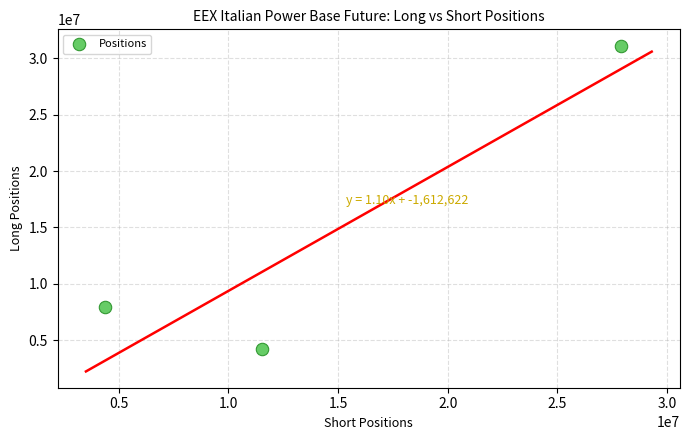

What Y value in the scatter plot is closest to 17682554?

7932172